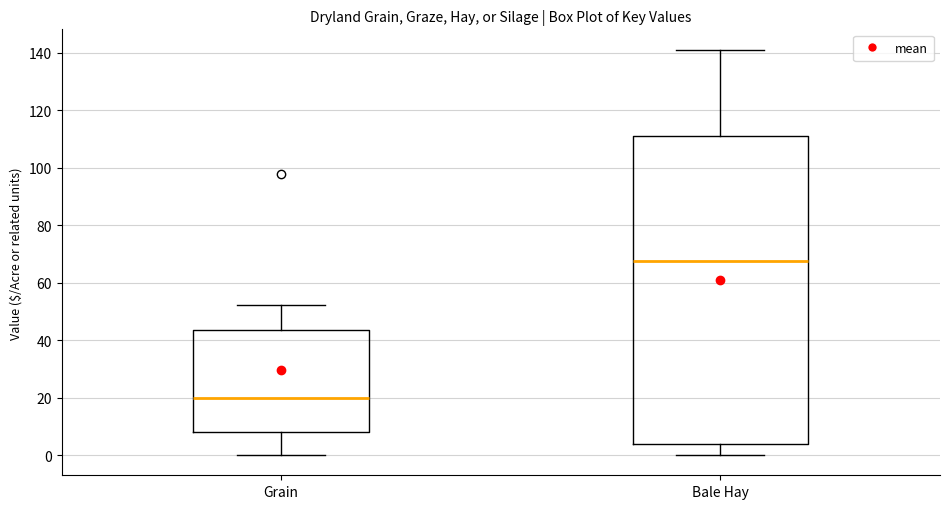

Which box is the tallest, from its lower edge to its upper edge?

Bale Hay